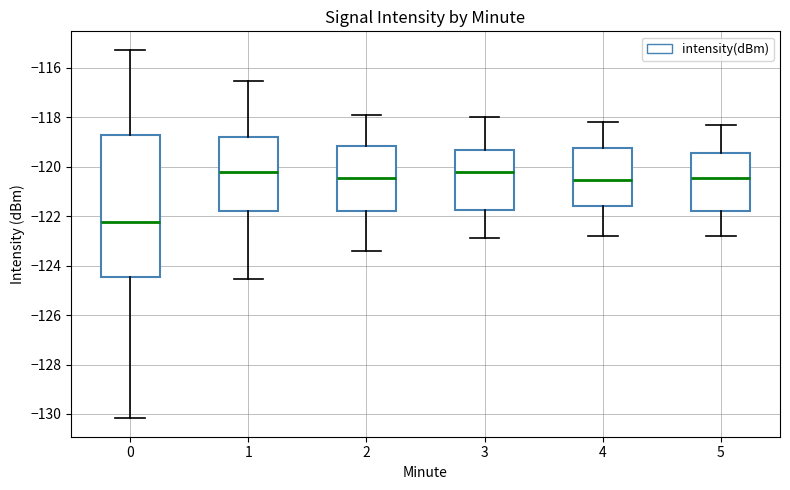

Comparing the boxes themselves (not the whiskers), which one is the tallest?

0